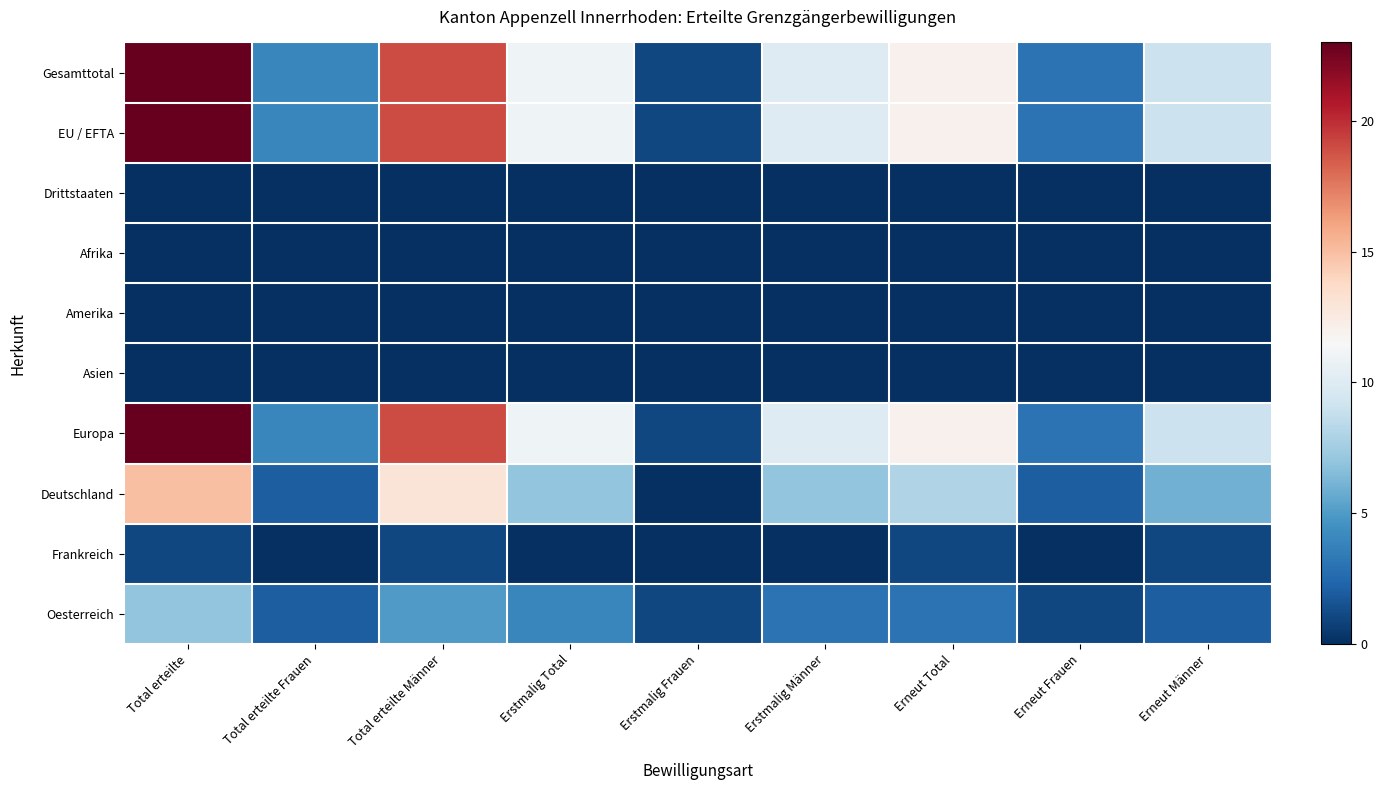

Reading left to right, transcribe all the data shown in this chart.

Gesamttotal: Total erteilte=23	Total erteilte Frauen=4	Total erteilte Männer=19	Erstmalig Total=11	Erstmalig Frauen=1	Erstmalig Männer=10	Erneut Total=12	Erneut Frauen=3	Erneut Männer=9
EU / EFTA: Total erteilte=23	Total erteilte Frauen=4	Total erteilte Männer=19	Erstmalig Total=11	Erstmalig Frauen=1	Erstmalig Männer=10	Erneut Total=12	Erneut Frauen=3	Erneut Männer=9
Drittstaaten: Total erteilte=0	Total erteilte Frauen=0	Total erteilte Männer=0	Erstmalig Total=0	Erstmalig Frauen=0	Erstmalig Männer=0	Erneut Total=0	Erneut Frauen=0	Erneut Männer=0
Afrika: Total erteilte=0	Total erteilte Frauen=0	Total erteilte Männer=0	Erstmalig Total=0	Erstmalig Frauen=0	Erstmalig Männer=0	Erneut Total=0	Erneut Frauen=0	Erneut Männer=0
Amerika: Total erteilte=0	Total erteilte Frauen=0	Total erteilte Männer=0	Erstmalig Total=0	Erstmalig Frauen=0	Erstmalig Männer=0	Erneut Total=0	Erneut Frauen=0	Erneut Männer=0
Asien: Total erteilte=0	Total erteilte Frauen=0	Total erteilte Männer=0	Erstmalig Total=0	Erstmalig Frauen=0	Erstmalig Männer=0	Erneut Total=0	Erneut Frauen=0	Erneut Männer=0
Europa: Total erteilte=23	Total erteilte Frauen=4	Total erteilte Männer=19	Erstmalig Total=11	Erstmalig Frauen=1	Erstmalig Männer=10	Erneut Total=12	Erneut Frauen=3	Erneut Männer=9
Deutschland: Total erteilte=15	Total erteilte Frauen=2	Total erteilte Männer=13	Erstmalig Total=7	Erstmalig Frauen=0	Erstmalig Männer=7	Erneut Total=8	Erneut Frauen=2	Erneut Männer=6
Frankreich: Total erteilte=1	Total erteilte Frauen=0	Total erteilte Männer=1	Erstmalig Total=0	Erstmalig Frauen=0	Erstmalig Männer=0	Erneut Total=1	Erneut Frauen=0	Erneut Männer=1
Oesterreich: Total erteilte=7	Total erteilte Frauen=2	Total erteilte Männer=5	Erstmalig Total=4	Erstmalig Frauen=1	Erstmalig Männer=3	Erneut Total=3	Erneut Frauen=1	Erneut Männer=2